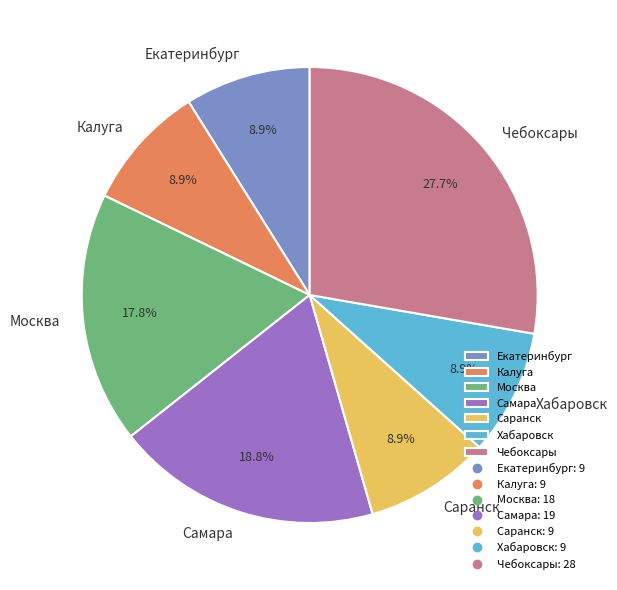

To the nearest percent, what percentage of the pie is Москва?

18%